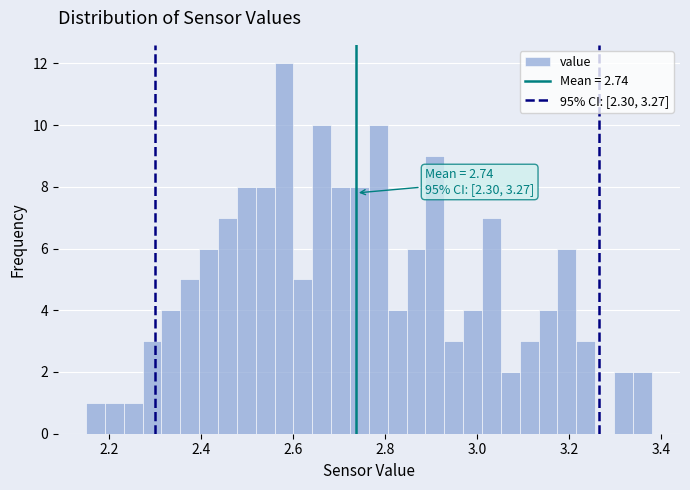

Read against the x-axis, roughly where is the centre of the tallest bar?

2.58